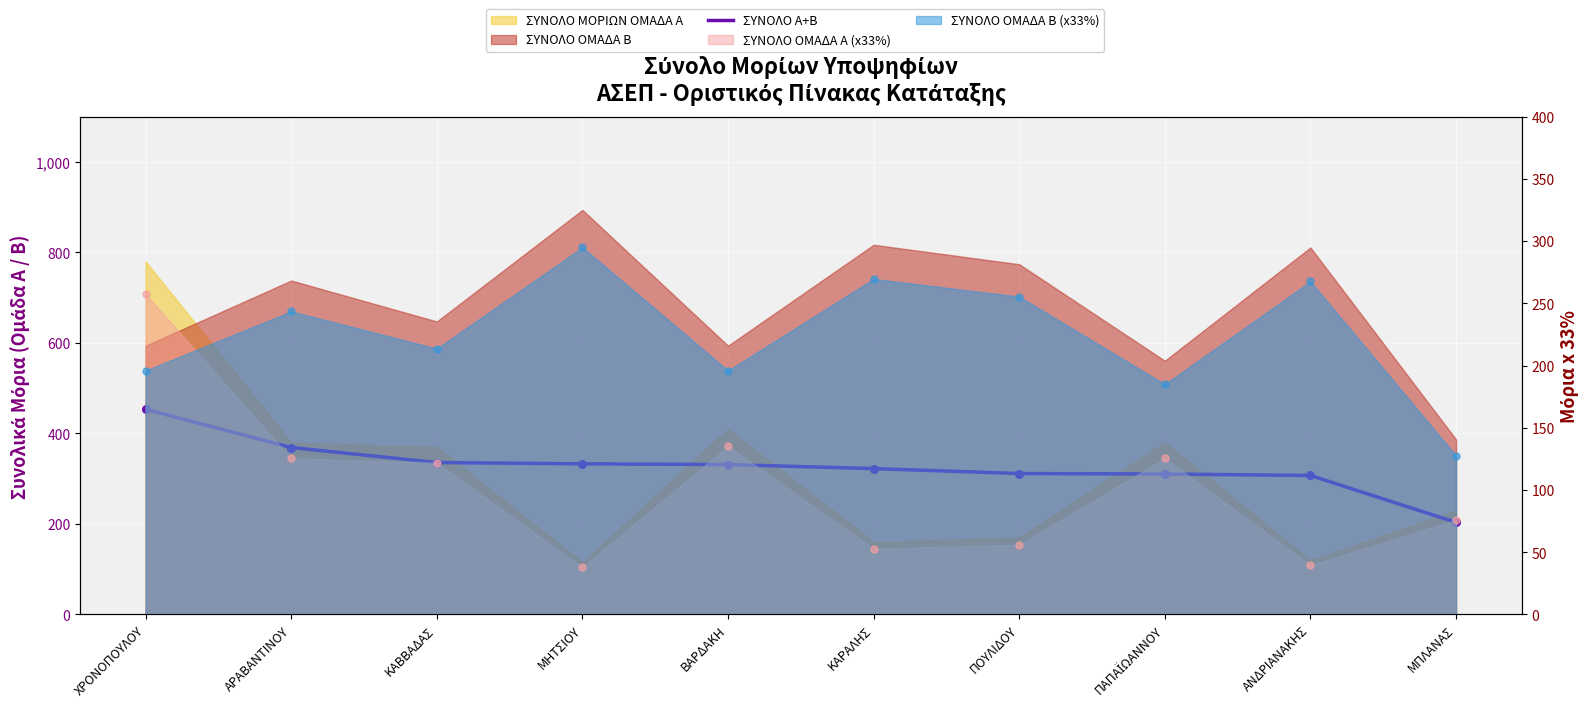

Between ΜΠΛΑΝΑΣ and ΠΟΥΛΙΔΟΥ, which is larger?

ΠΟΥΛΙΔΟΥ